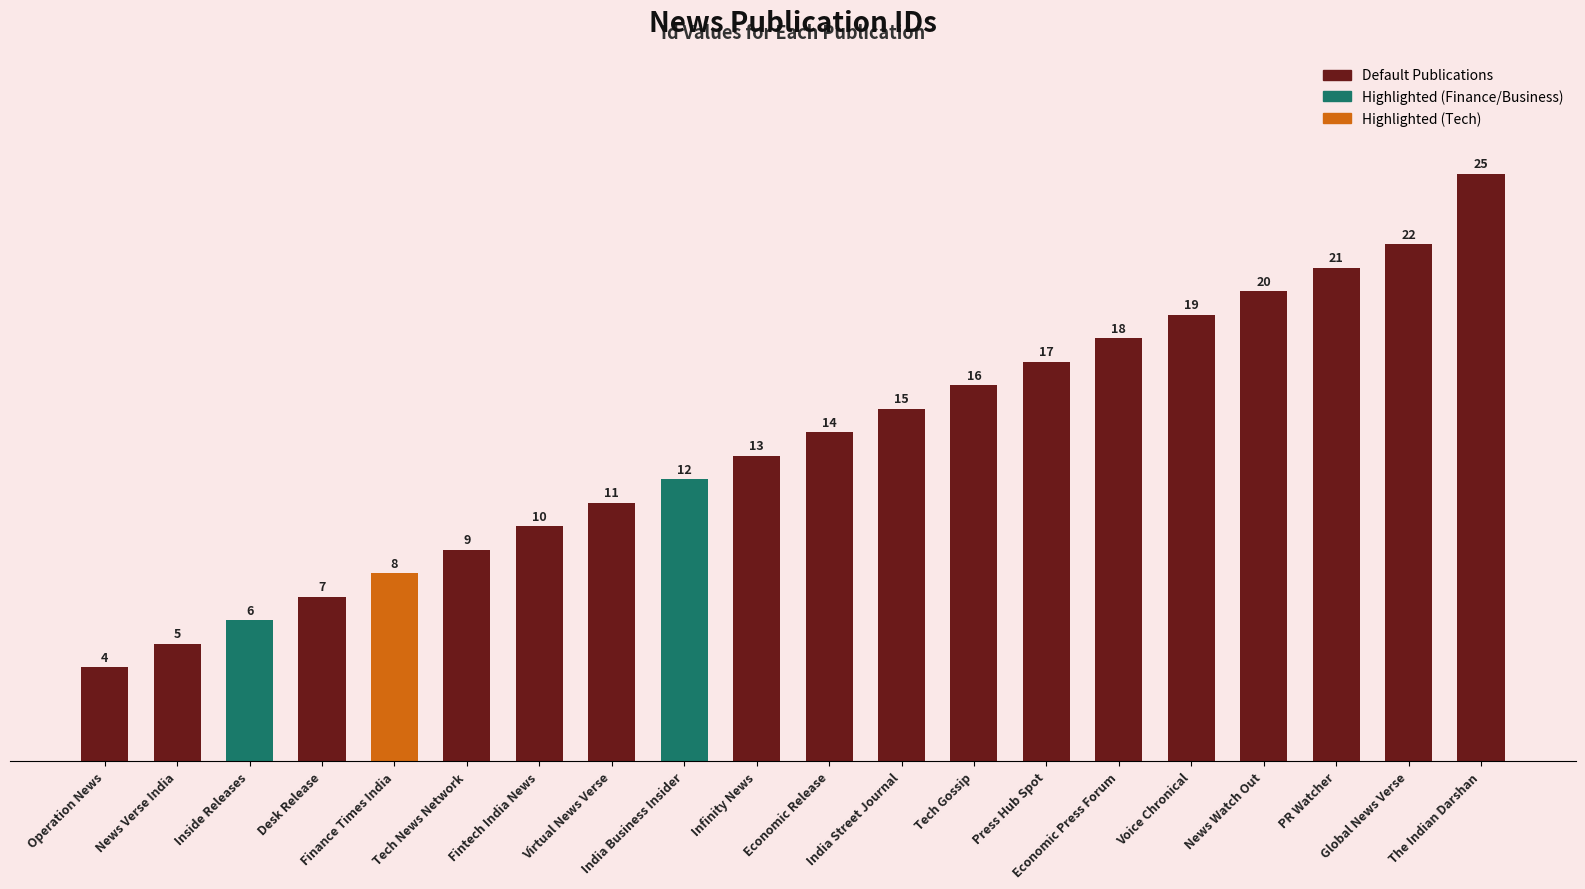

Rank the categories by value from highest to lowest.

The Indian Darshan, Global News Verse, PR Watcher, News Watch Out, Voice Chronical, Economic Press Forum, Press Hub Spot, Tech Gossip, India Street Journal, Economic Release, Infinity News, India Business Insider, Virtual News Verse, Fintech India News, Tech News Network, Finance Times India, Desk Release, Inside Releases, News Verse India, Operation News